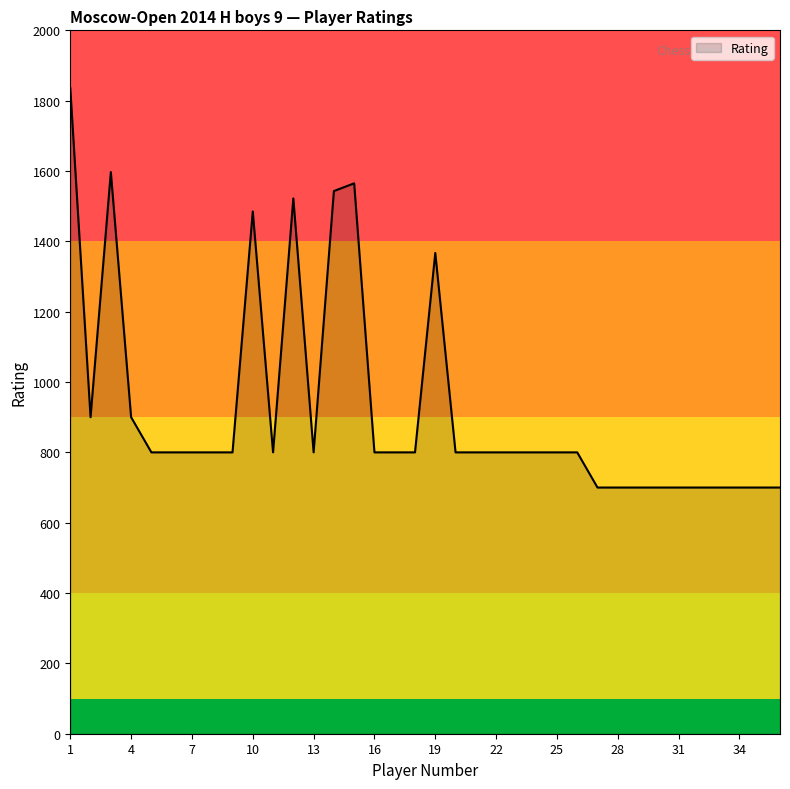

What is the minimum value shown in the chart?

700